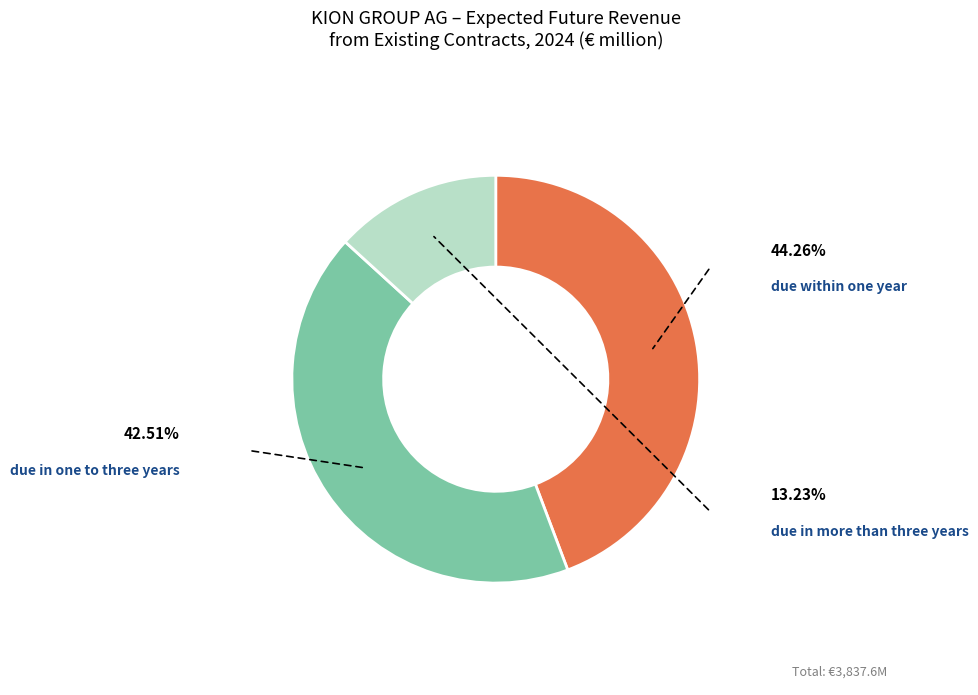

How many slices are in this pie chart?

3